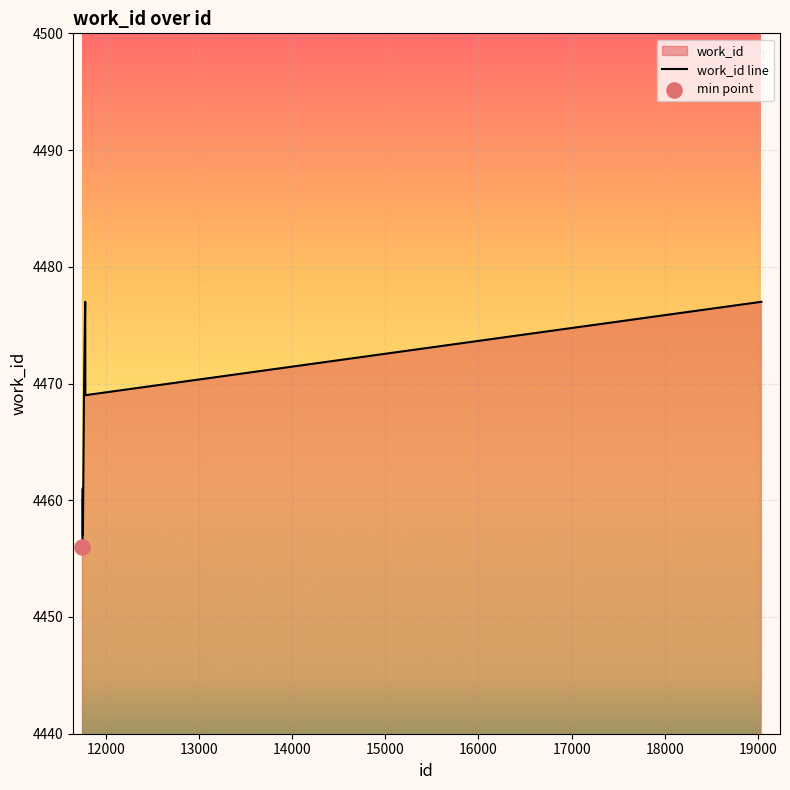

What is the difference between the maximum and minimum values?

21